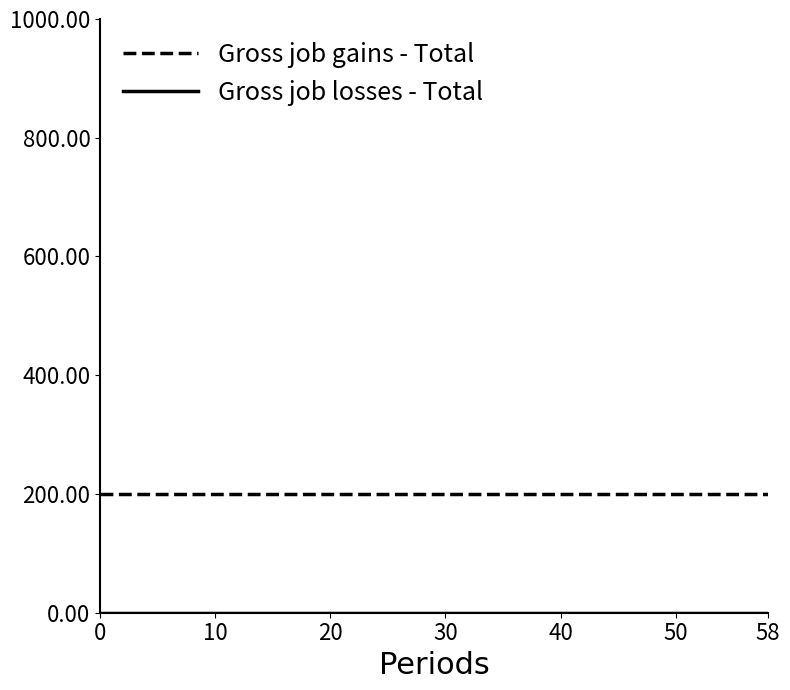

Which series has the largest total across all categories?

Gross job gains - Total